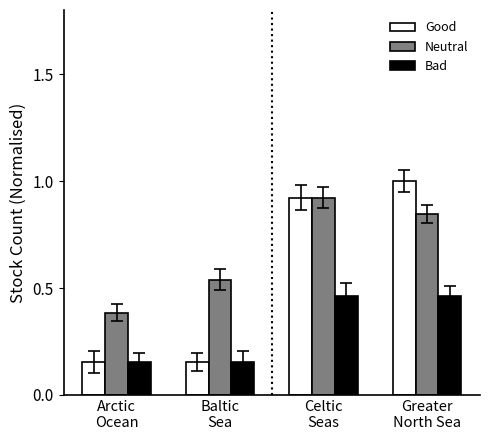

Rank the series by their maximum value, from highest to lowest.

Good, Neutral, Bad